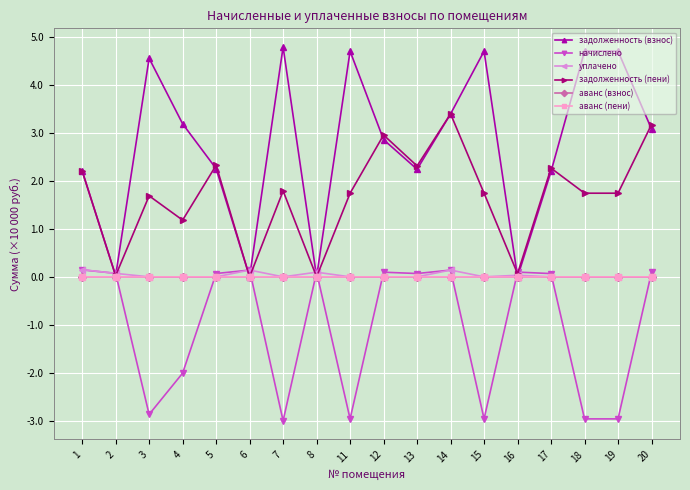

True or false: задолженность (взнос) has more than 0 interior local peaks.

True